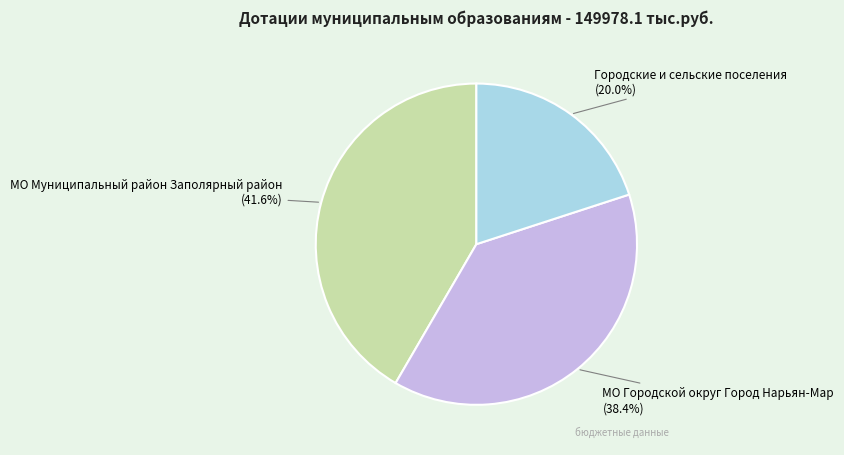

Count the number of slices in the pie.

3